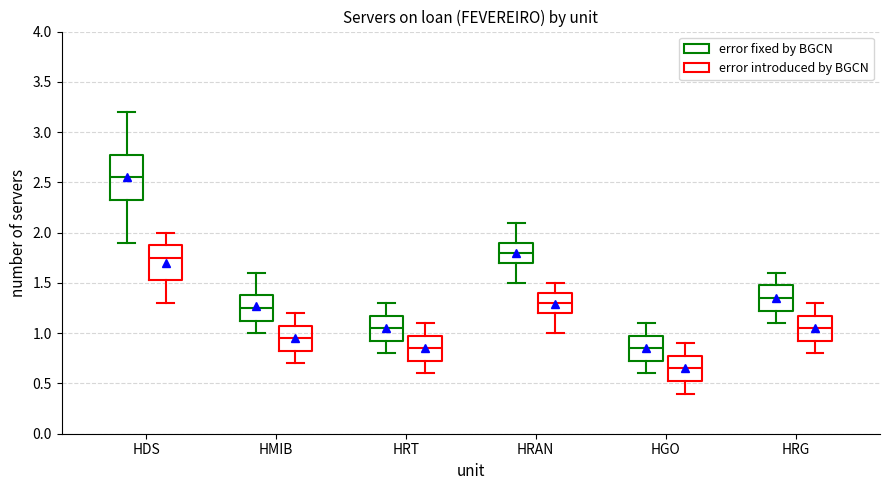

Reading left to right, transcribe this box plot: for each box, give where its median line is, the range the box spans, and where its two whiskers end, as read against the y-axis. The values are not printed on the chart, so give them approximately, as read against the axis.

HDS (error fixed by BGCN): median 2.55, box 2.35 to 2.80, whiskers 1.90 to 3.20
HDS (error introduced by BGCN): median 1.75, box 1.55 to 1.90, whiskers 1.30 to 2.00
HMIB (error fixed by BGCN): median 1.25, box 1.15 to 1.40, whiskers 1.00 to 1.60
HMIB (error introduced by BGCN): median 0.95, box 0.85 to 1.10, whiskers 0.70 to 1.20
HRT (error fixed by BGCN): median 1.05, box 0.95 to 1.20, whiskers 0.80 to 1.30
HRT (error introduced by BGCN): median 0.85, box 0.75 to 1.00, whiskers 0.60 to 1.10
HRAN (error fixed by BGCN): median 1.80, box 1.70 to 1.90, whiskers 1.50 to 2.10
HRAN (error introduced by BGCN): median 1.30, box 1.20 to 1.40, whiskers 1.00 to 1.50
HGO (error fixed by BGCN): median 0.85, box 0.75 to 1.00, whiskers 0.60 to 1.10
HGO (error introduced by BGCN): median 0.65, box 0.55 to 0.80, whiskers 0.40 to 0.90
HRG (error fixed by BGCN): median 1.35, box 1.25 to 1.50, whiskers 1.10 to 1.60
HRG (error introduced by BGCN): median 1.05, box 0.95 to 1.20, whiskers 0.80 to 1.30